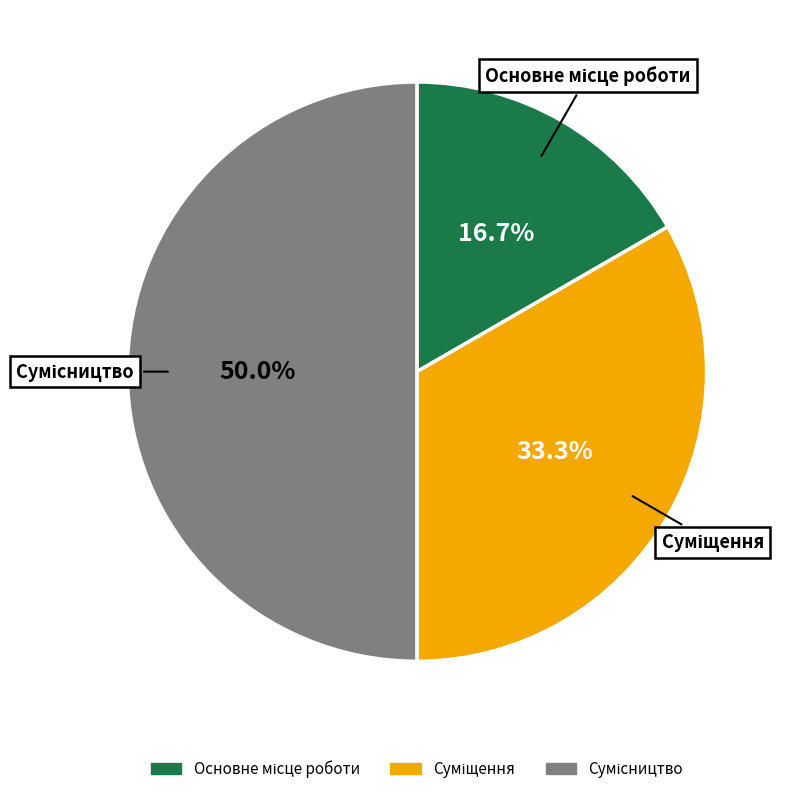

Rank the categories by value from highest to lowest.

Сумісництво, Суміщення, Основне місце роботи